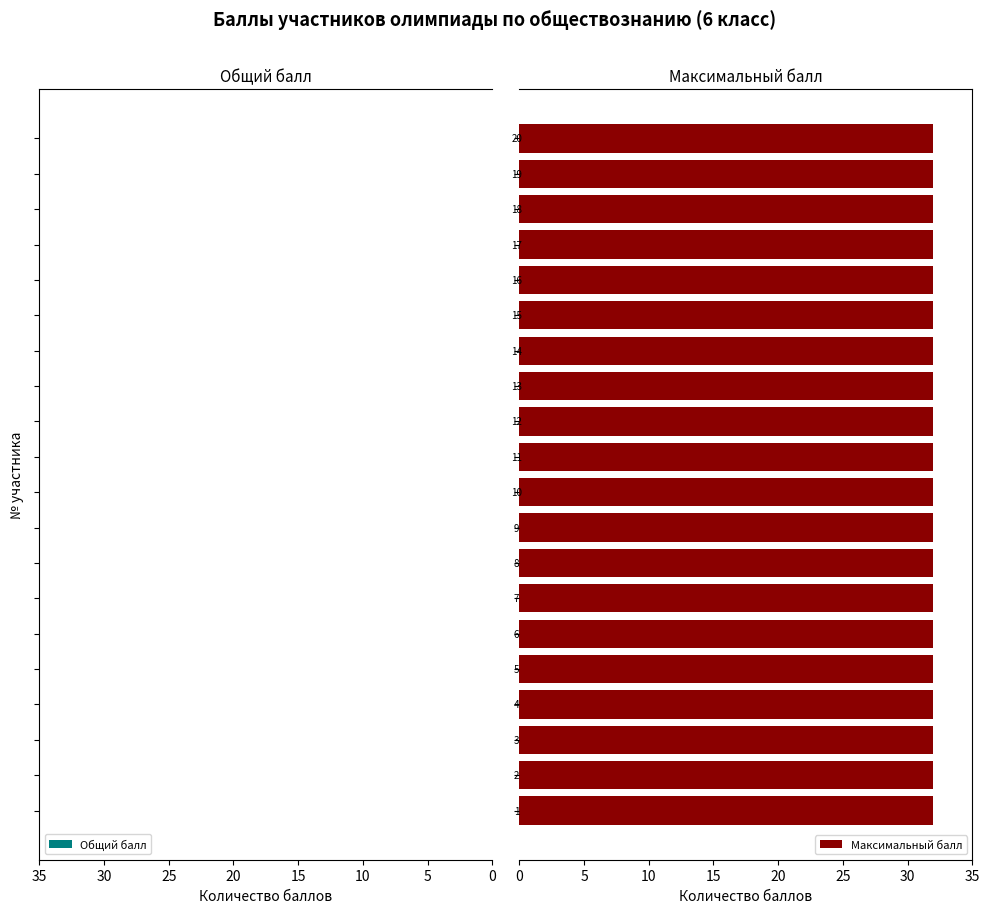

What are all the series names shown in the legend?

Общий балл, Максимальный балл